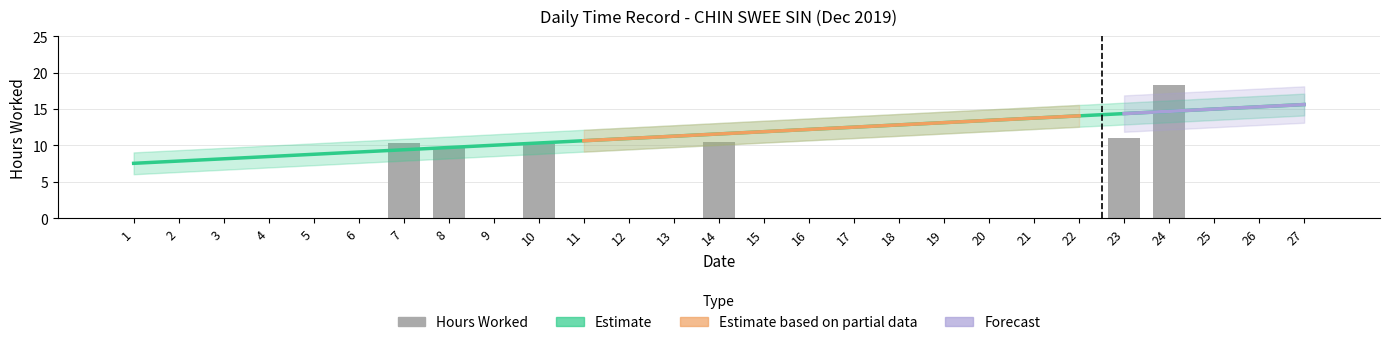

Rank the categories by value from lowest to highest.

1, 2, 3, 4, 5, 6, 9, 11, 12, 13, 15, 16, 17, 18, 19, 20, 21, 22, 25, 26, 27, 8, 10, 7, 14, 23, 24